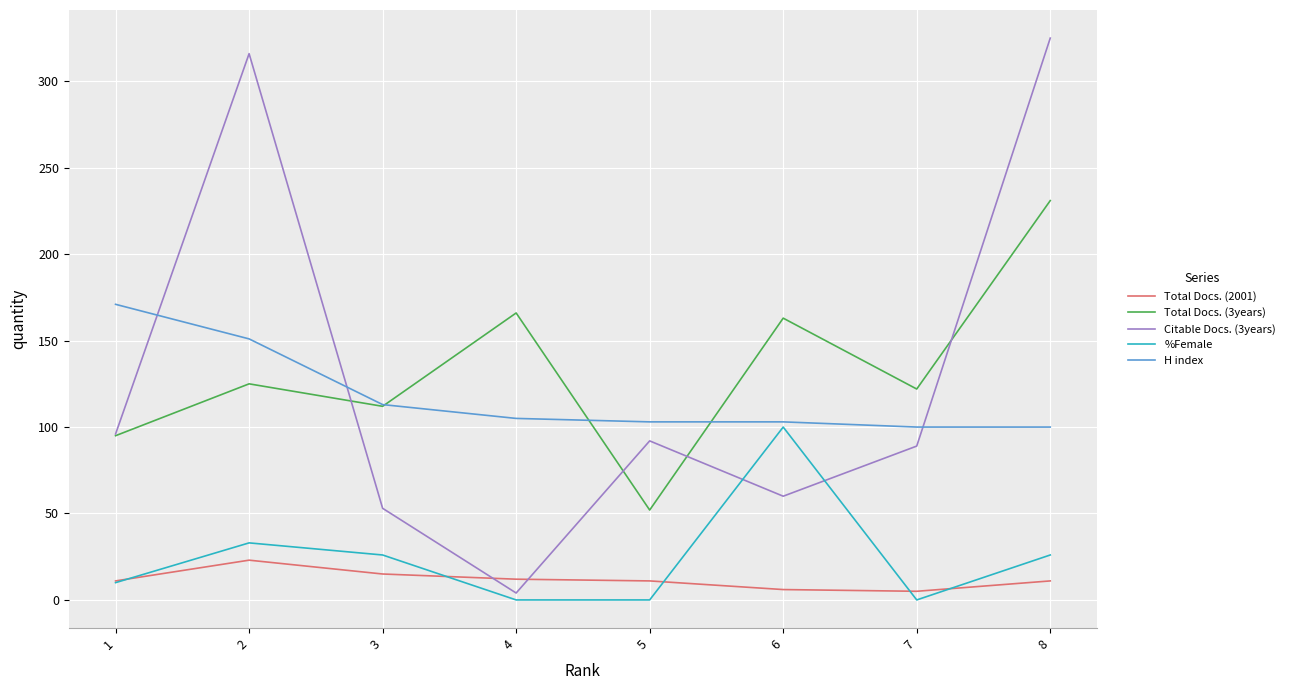

Which series has the largest total across all categories?

Total Docs. (3years)